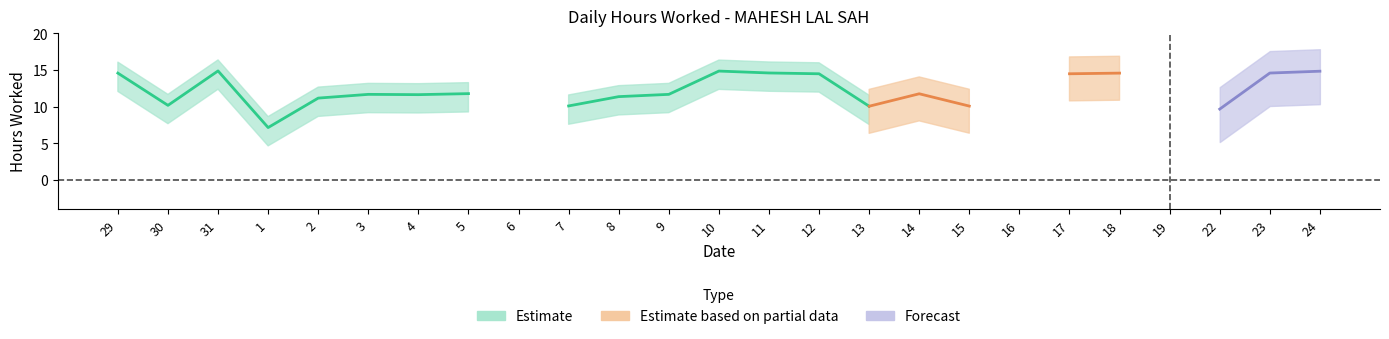

What is the difference between the values at 31 and 4?

3.2